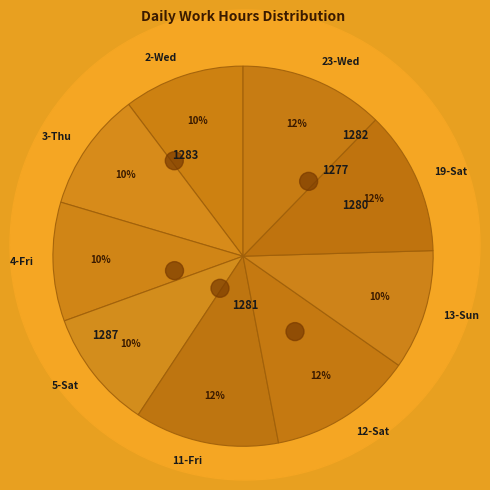

Count the number of slices in the pie.

9